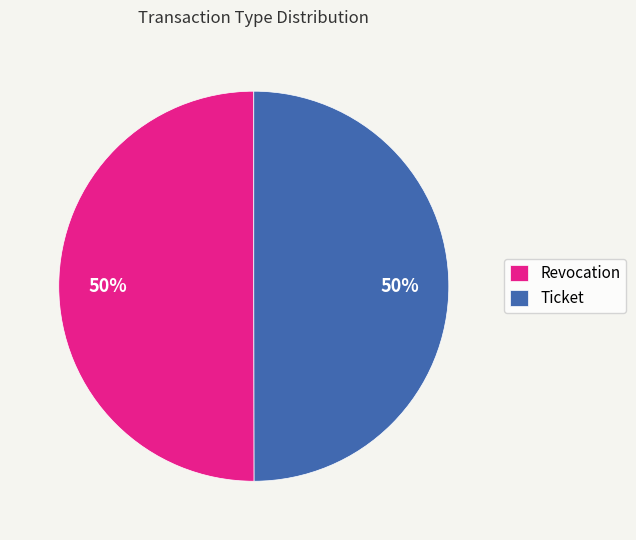

To the nearest percent, what is the average slice percentage?

50%